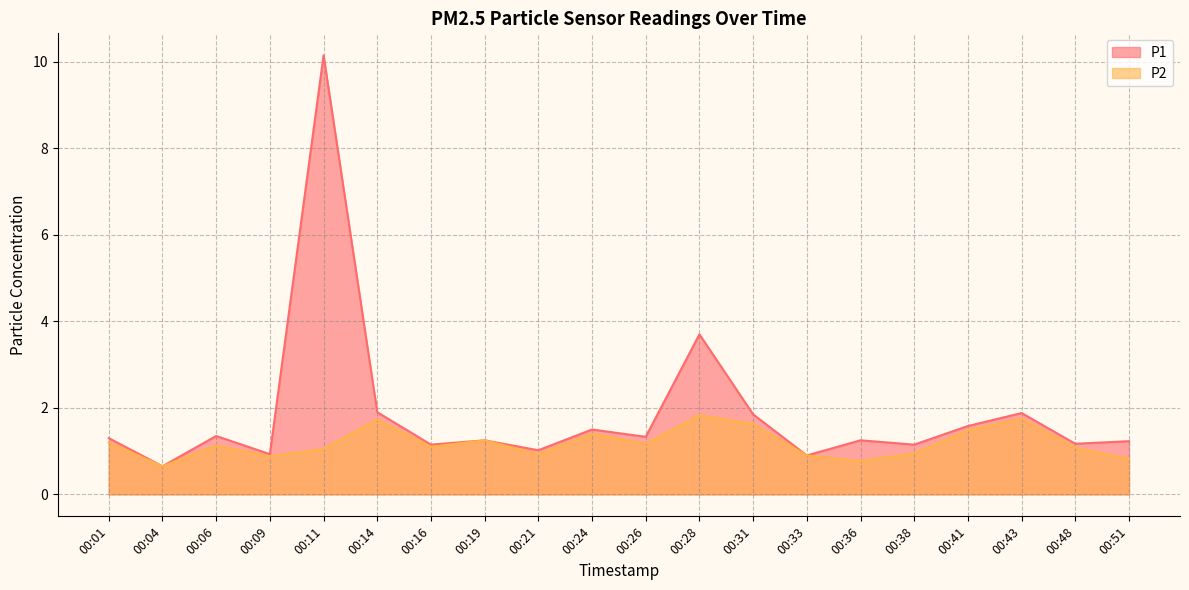

What is the total value across all series at 00:38?

2.1